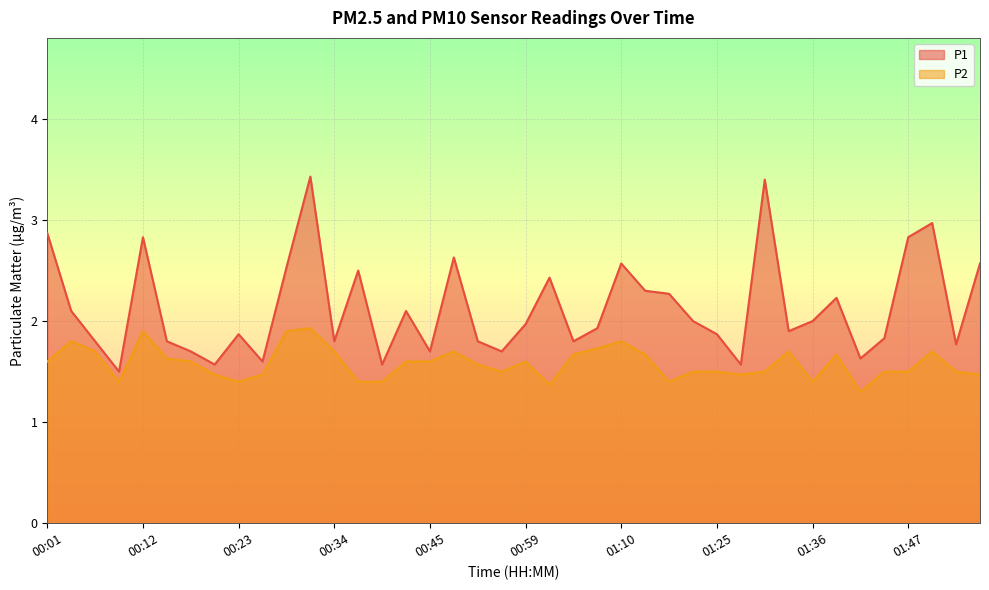

True or false: P1 and P2 cross at least once.

False